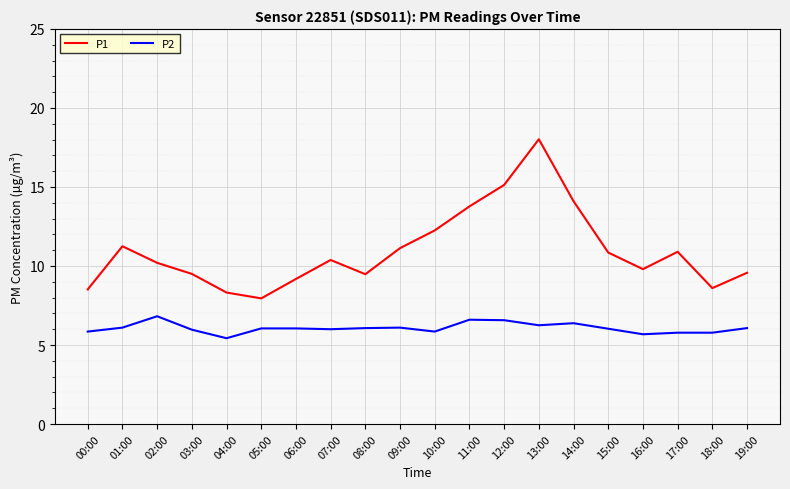

Where does the P1 series first go above 10?

01:00